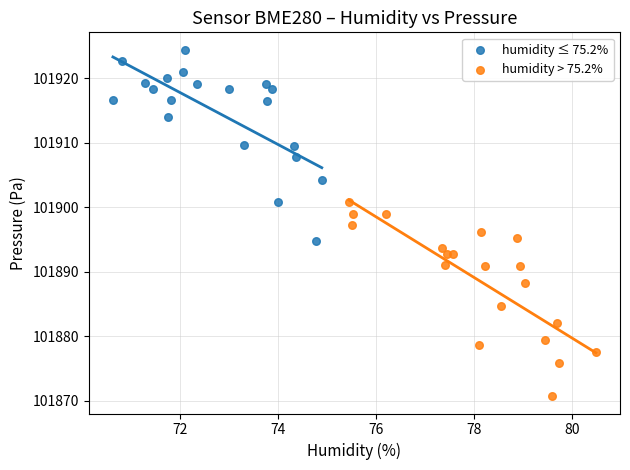

What are all the series names shown in the legend?

humidity ≤ 75.2%, humidity > 75.2%